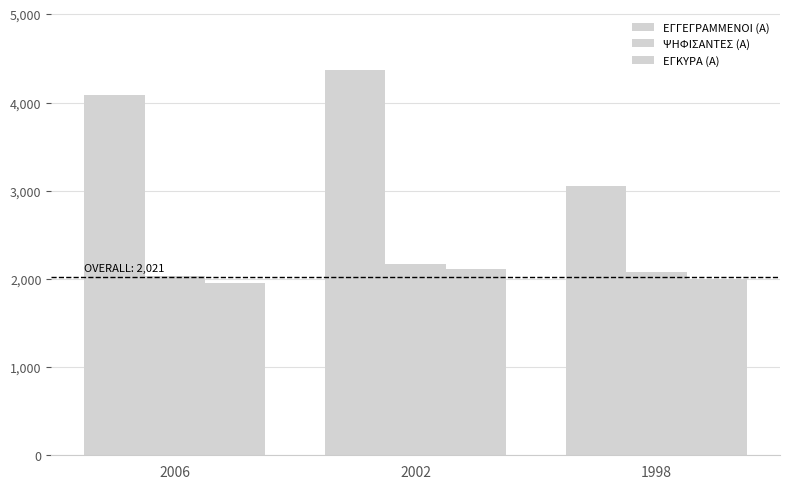

What is the difference between the ΨΗΦΙΣΑΝΤΕΣ (Α) values at 2002 and 2006?

141